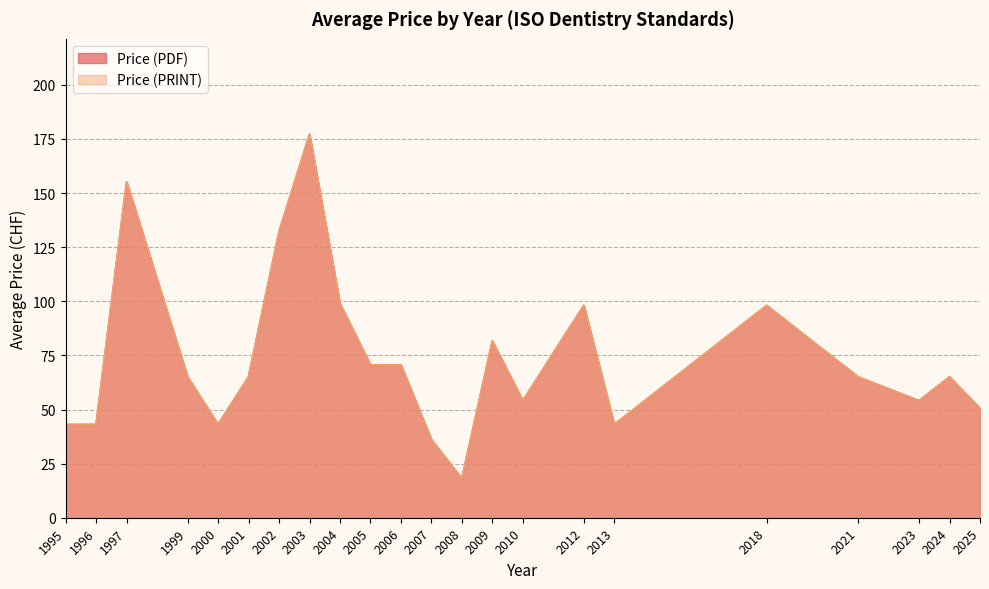

Does the chart display data point markers on the line(s)?

No